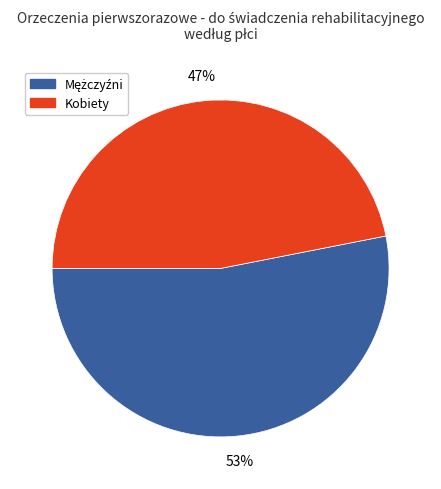

To the nearest percent, what is the difference between the largest and smallest slice percentages?

6%